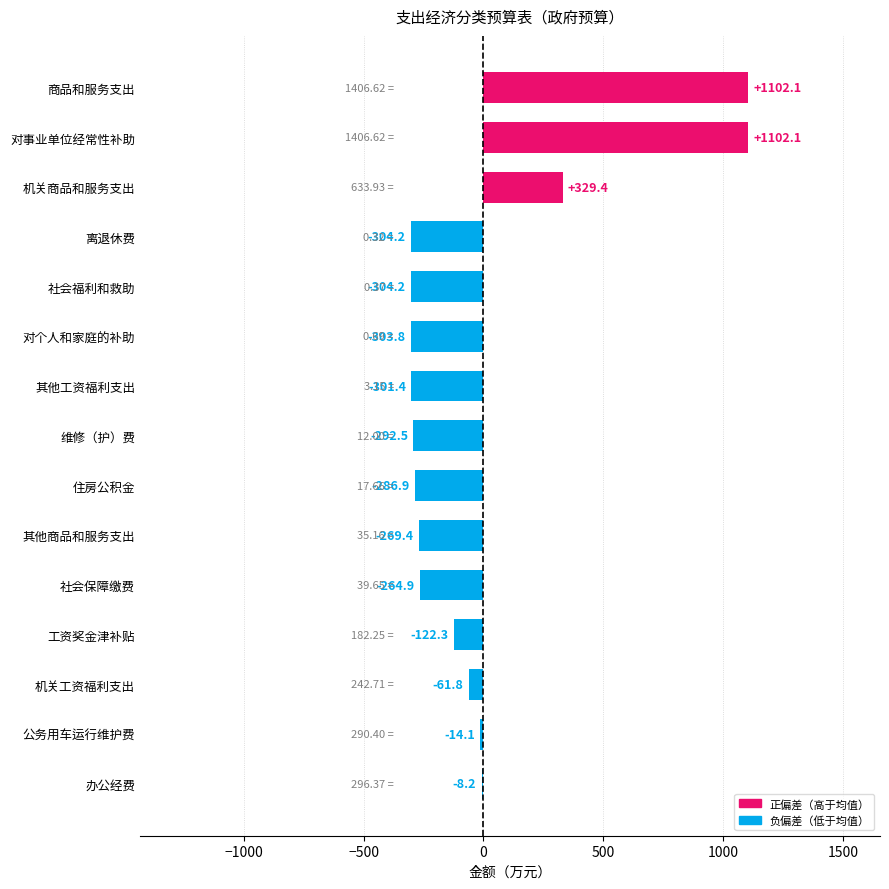

Where is the data nearest to the value 398?

机关商品和服务支出